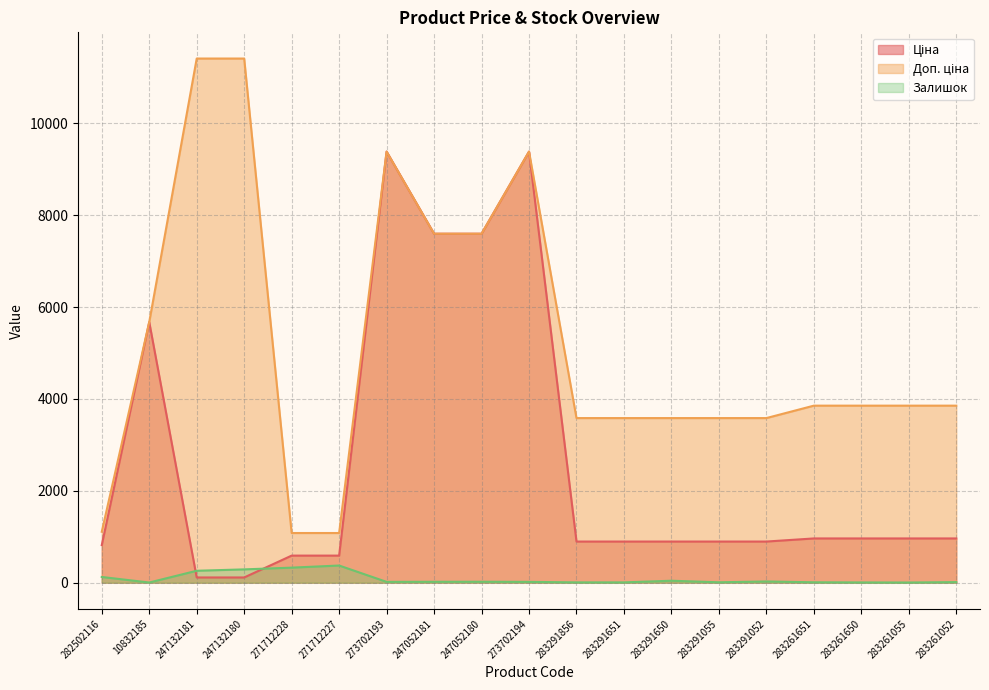

How many interior local valleys does the Залишок series have?

4